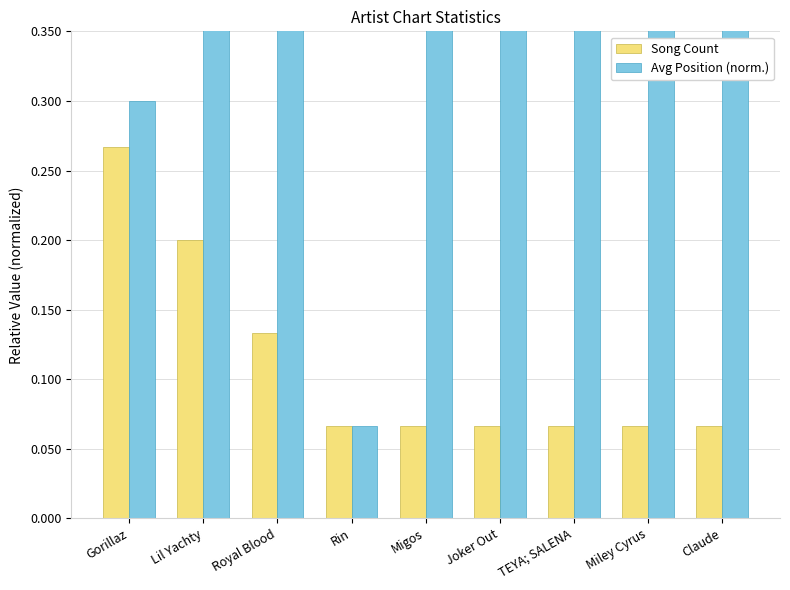

Reading left to right, what are all the values shown in this chart?

Song Count: Gorillaz=0.3	Lil Yachty=0.2	Royal Blood=0.1	Rin=0.1	Migos=0.1	Joker Out=0.1	TEYA; SALENA=0.1	Miley Cyrus=0.1	Claude=0.1
Avg Position (norm.): Gorillaz=0.3	Lil Yachty=0.6	Royal Blood=0.4	Rin=0.1	Migos=0.6	Joker Out=0.7	TEYA; SALENA=0.9	Miley Cyrus=1.0	Claude=1.0